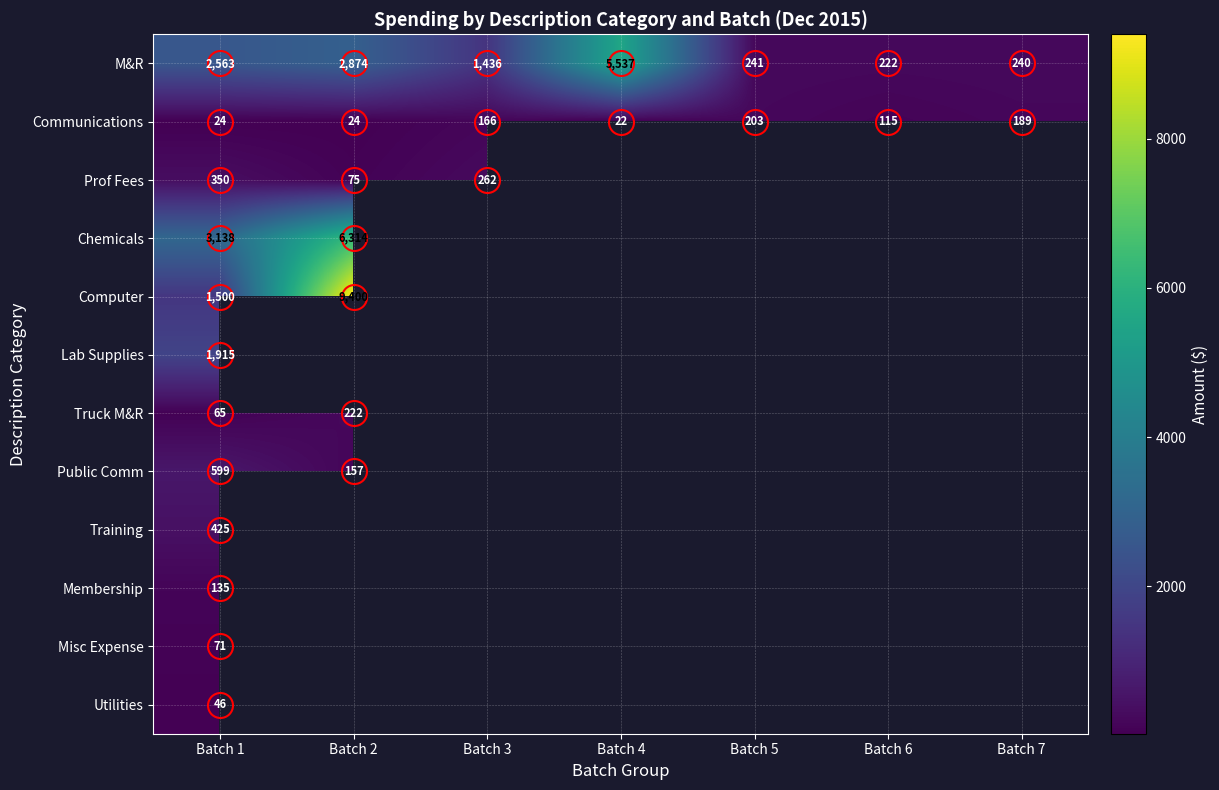

At which label is Lab Supplies closest to 1915?

Batch 1